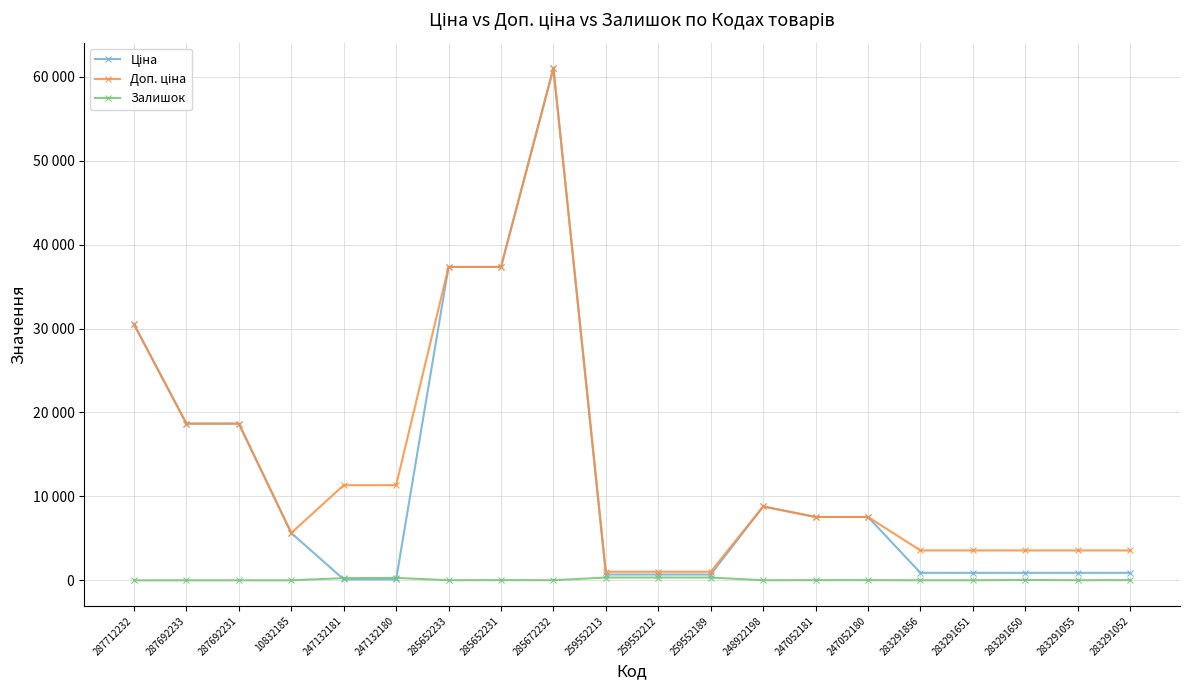

Is this an area chart (filled region under the line)?

No